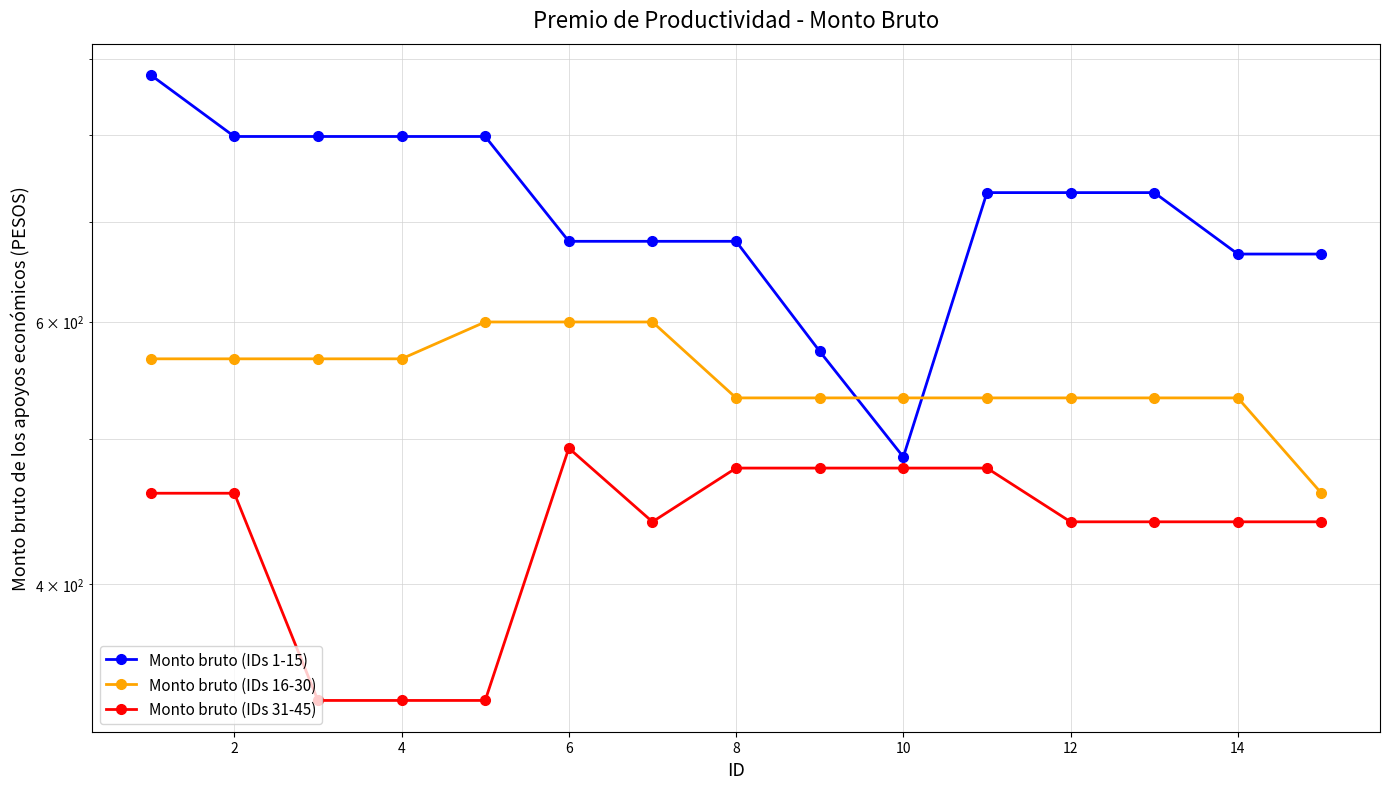

Rank the series by their average value, from lowest to highest.

Monto bruto (IDs 31-45), Monto bruto (IDs 16-30), Monto bruto (IDs 1-15)